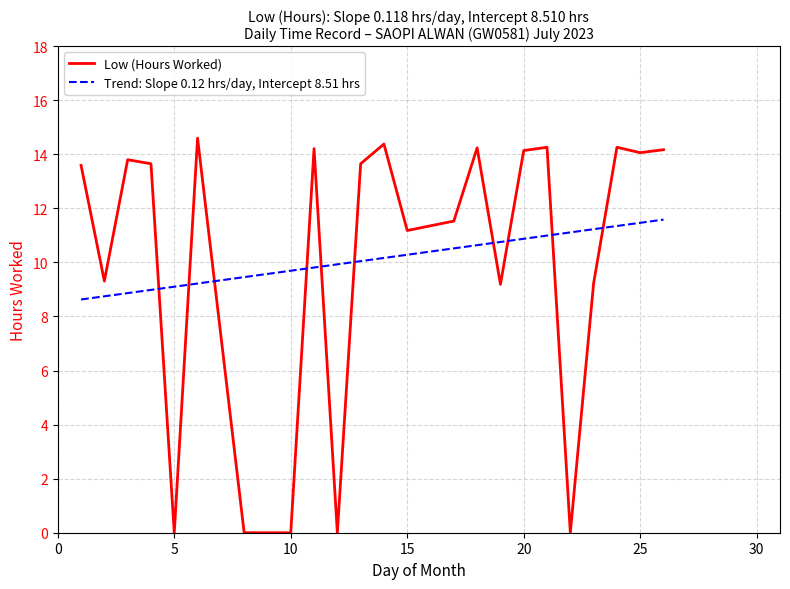

True or false: Low (Hours Worked) and Trend: Slope 0.12 hrs/day, Intercept 8.51 hrs intersect in this chart.

True